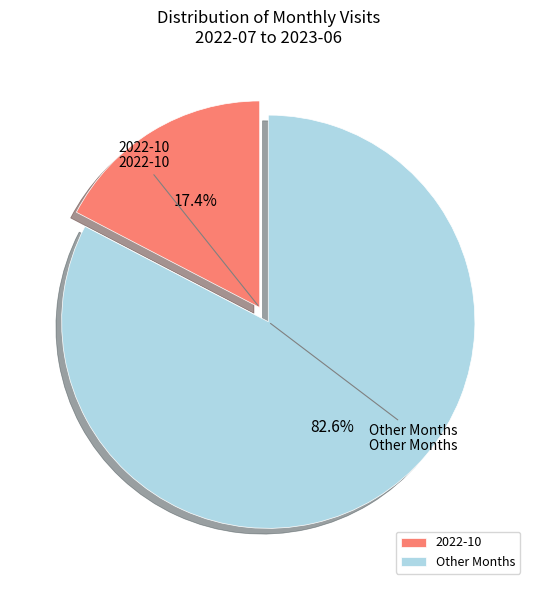

Which has a higher value, Other Months or 2022-10?

Other Months